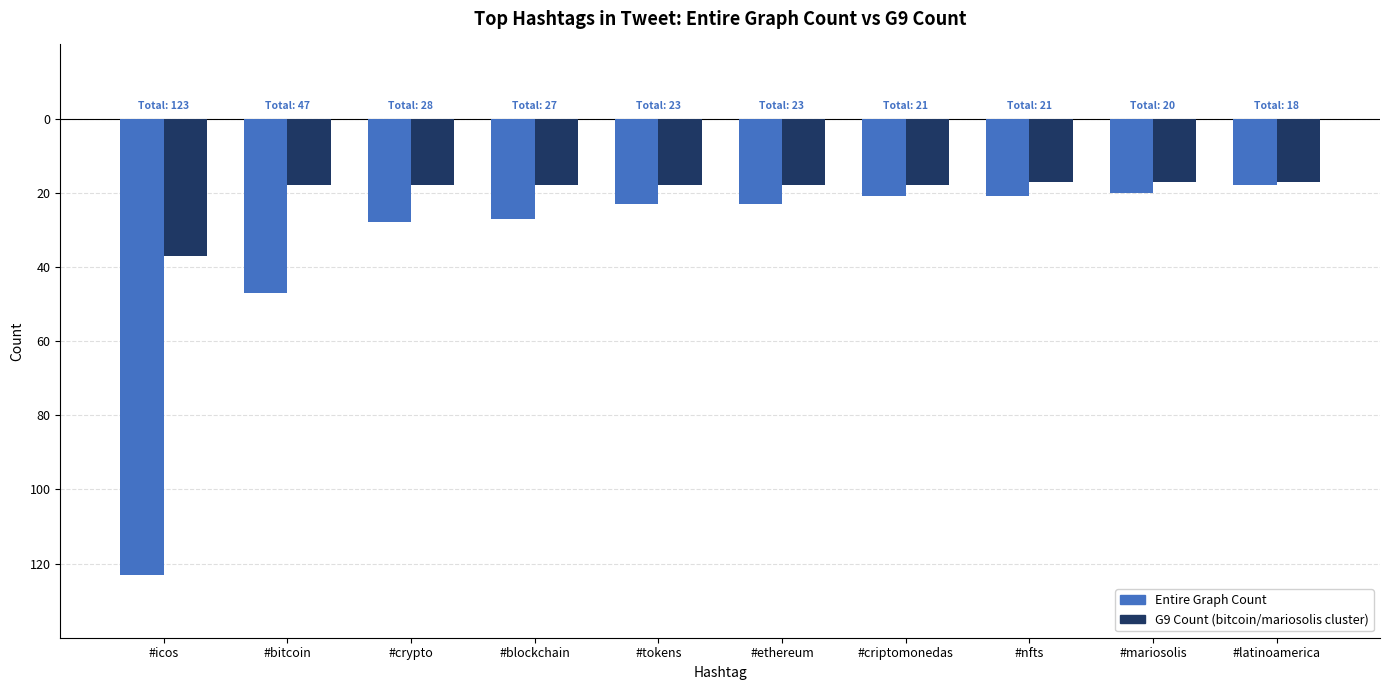

Reading left to right, what are all the values shown in this chart?

Entire Graph Count: -123	-47	-28	-27	-23	-23	-21	-21	-20	-18
G9 Count: -37	-18	-18	-18	-18	-18	-18	-17	-17	-17